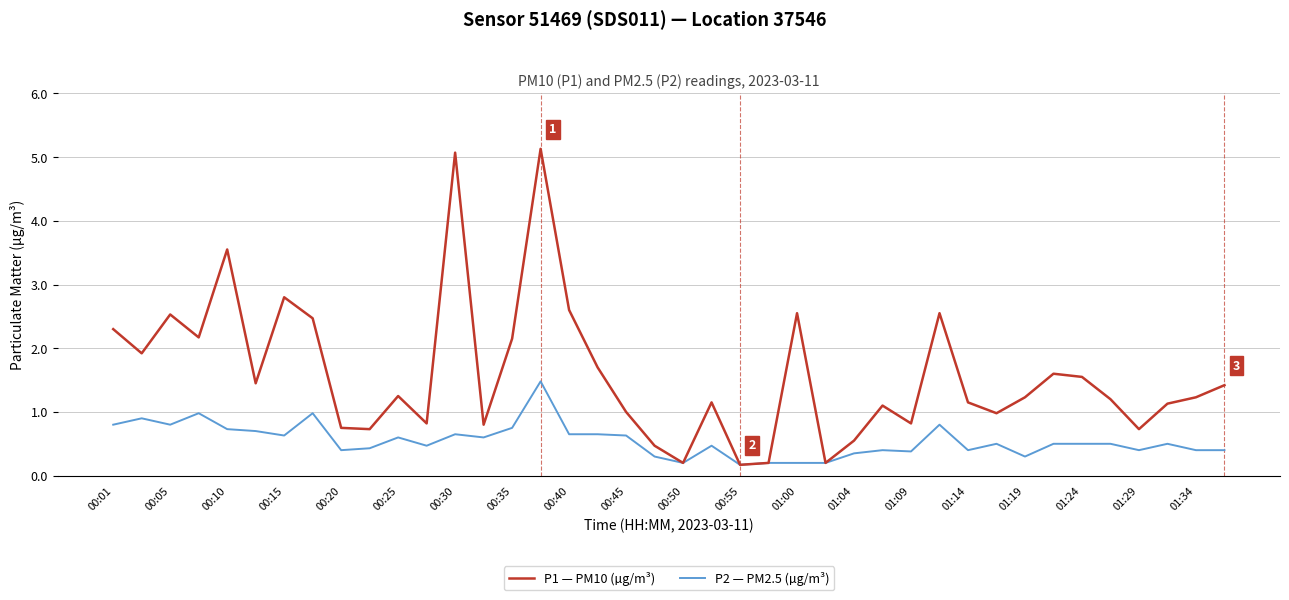

Which series has the largest range (max minus min)?

P1 — PM10 (µg/m³)